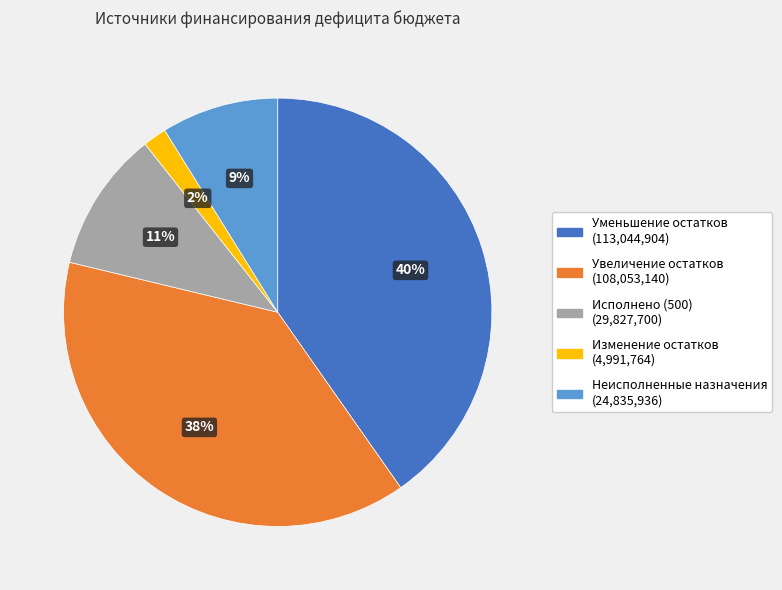

To the nearest percent, what is the average slice percentage?

20%